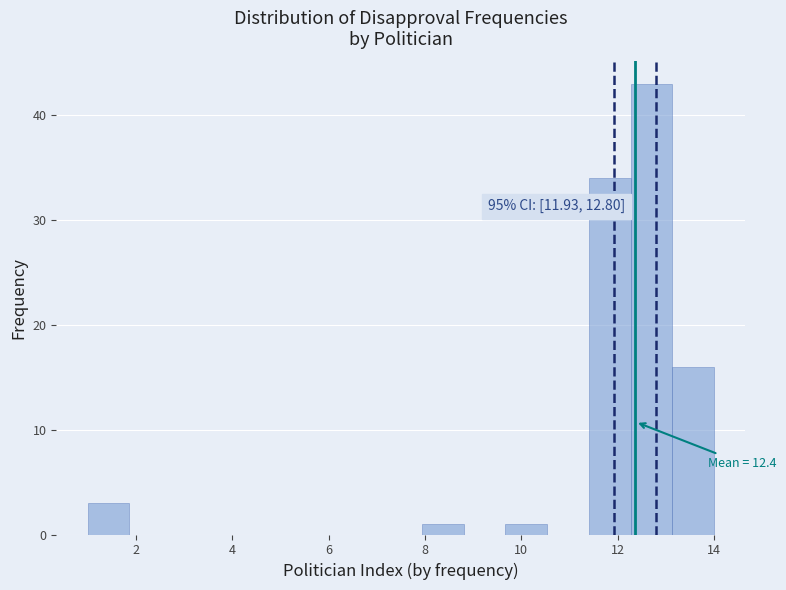

Which range on the x-axis has the tallest bar?

12.2 to 13.2